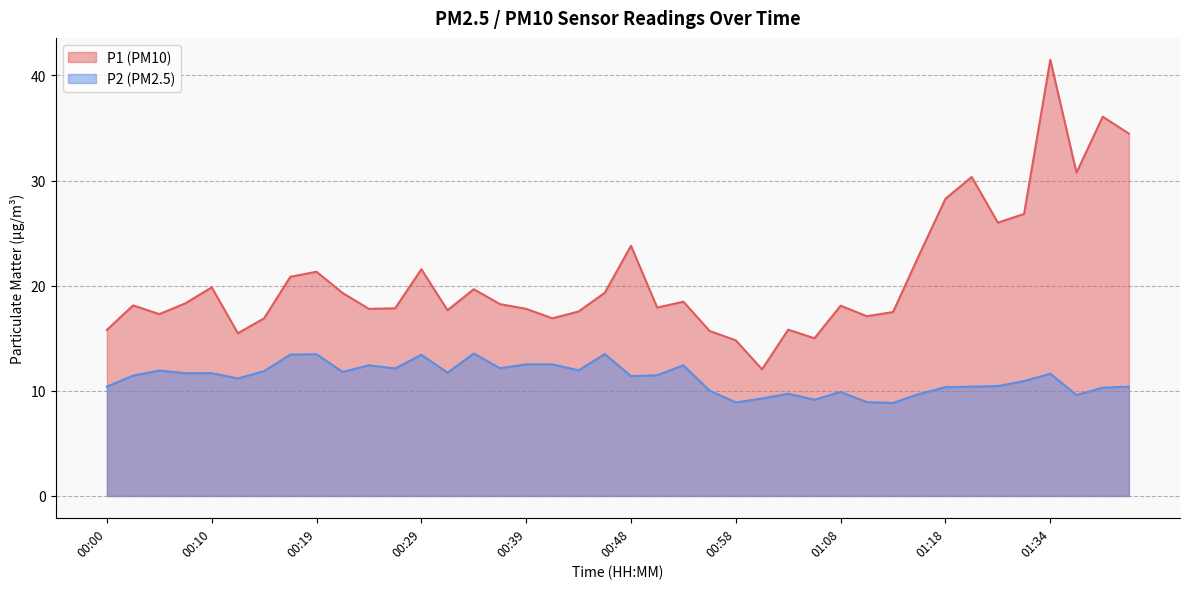

What is the label of the 4th point from the left?

00:07